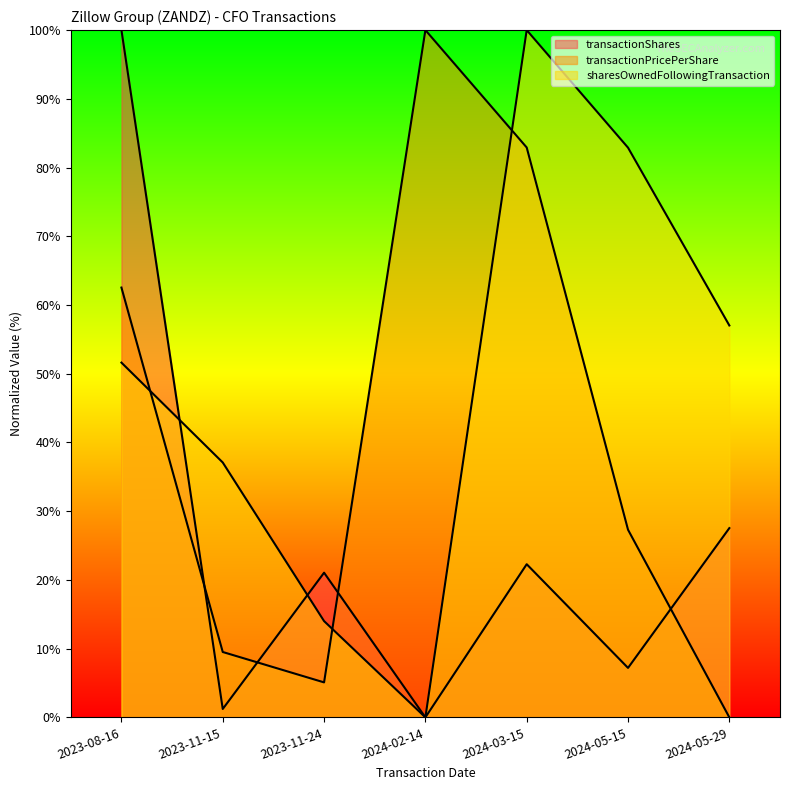

Which series has the largest total across all categories?

sharesOwnedFollowingTransaction